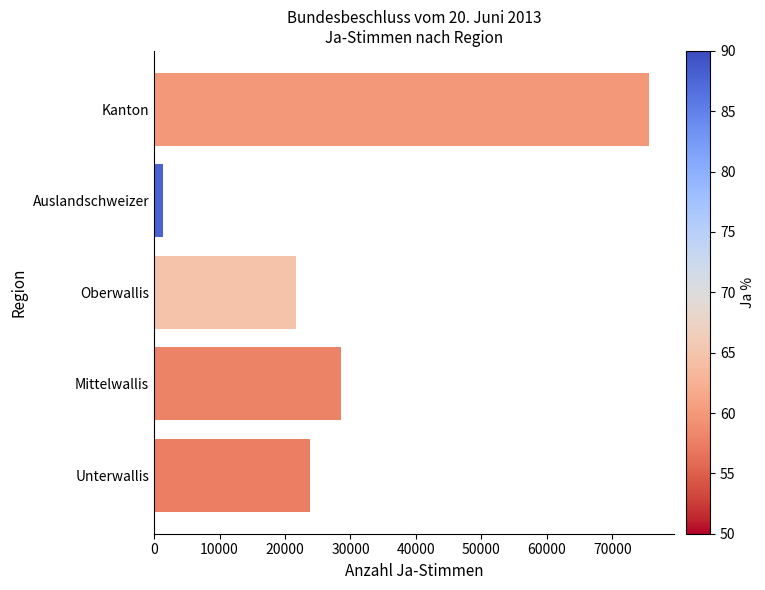

Between Mittelwallis and Auslandschweizer, which is larger?

Mittelwallis